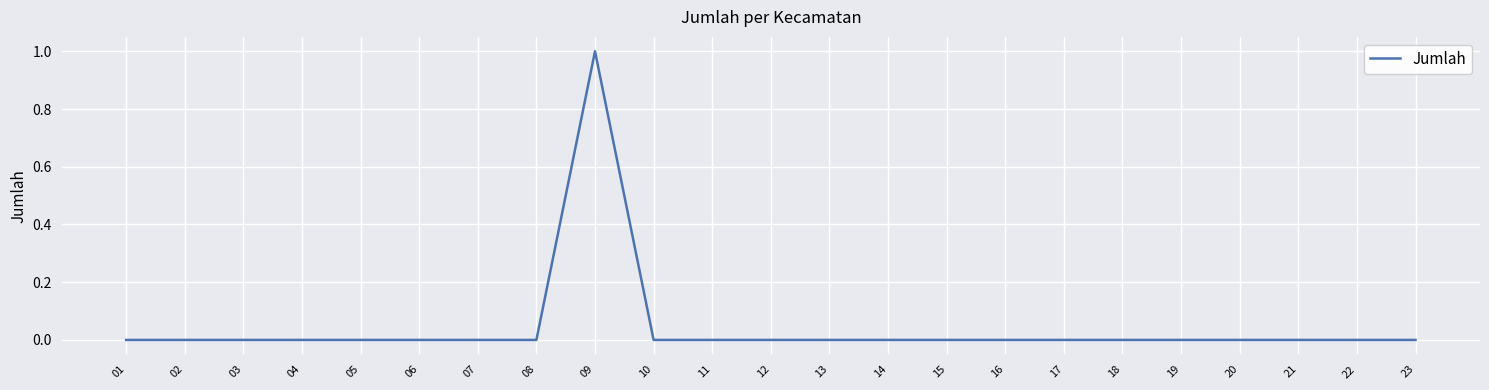

Which label corresponds to the largest value in the chart?

09